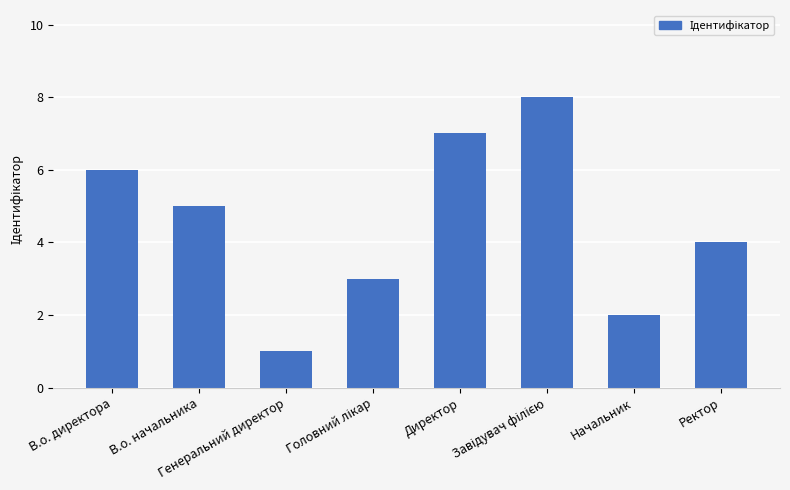

What is the sum of all values?

36